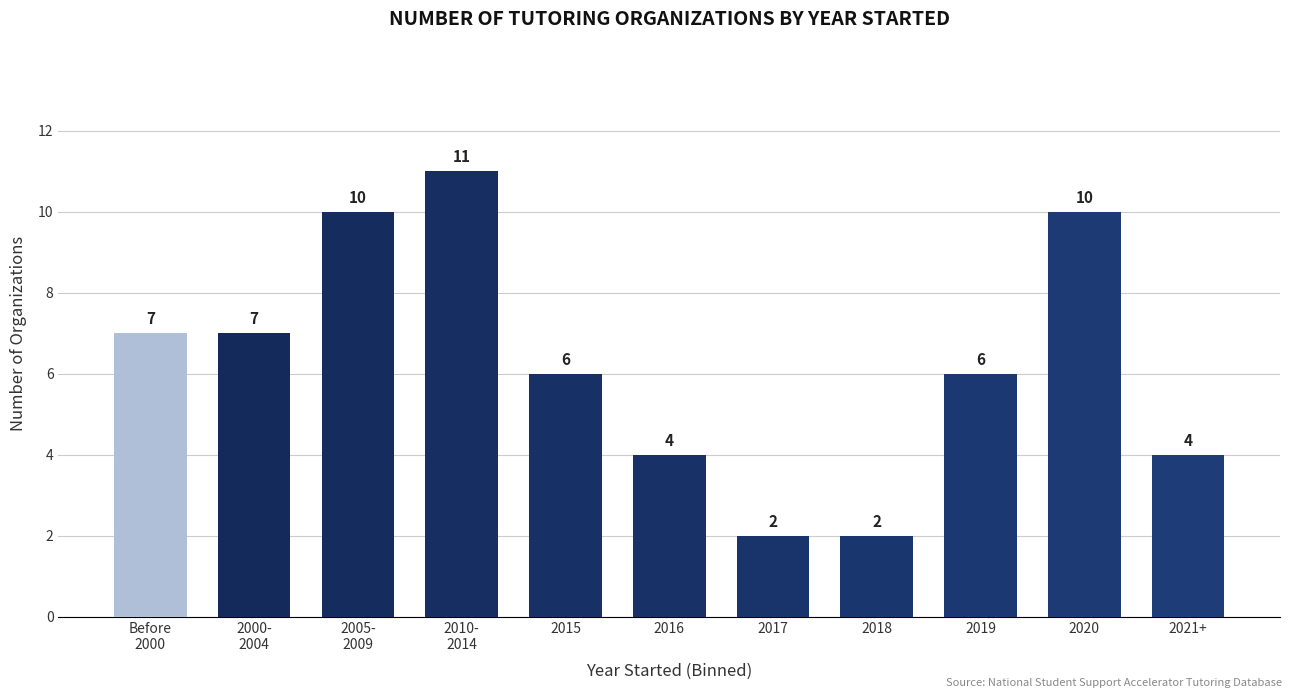

Between Before
2000 and 2018, which is larger?

Before
2000